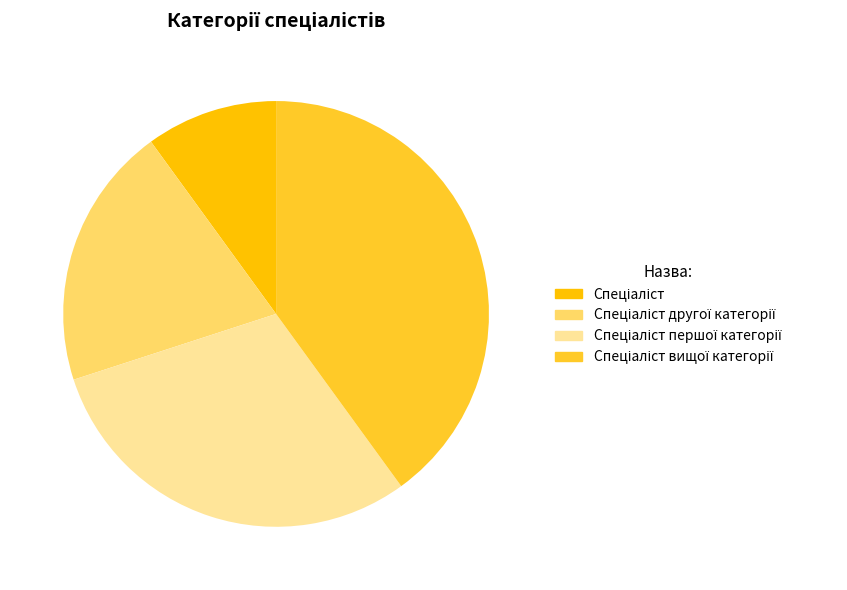

To the nearest percent, what is the average slice percentage?

25%